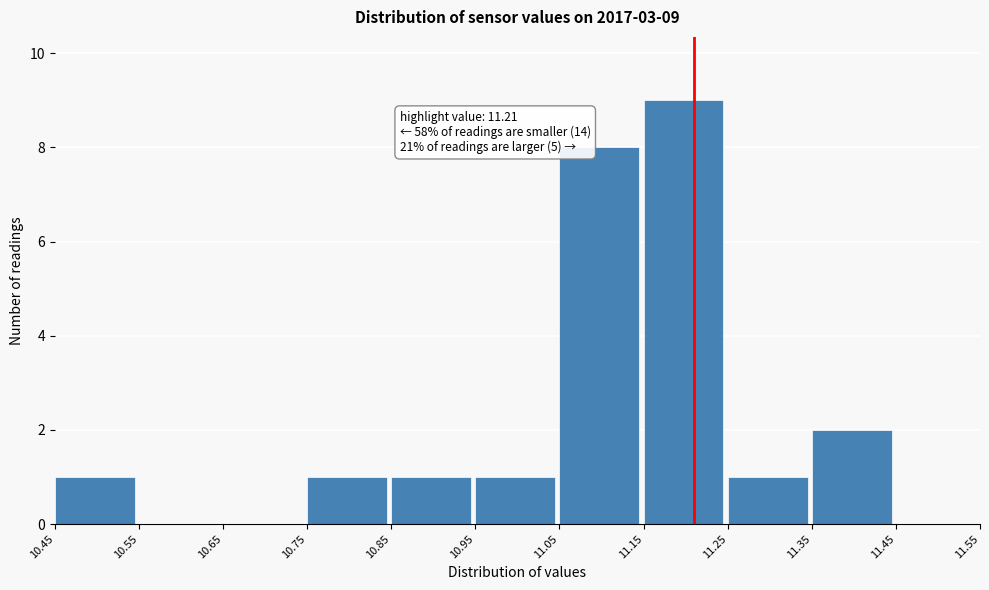

Which range on the x-axis has the tallest bar?

11.15 to 11.25